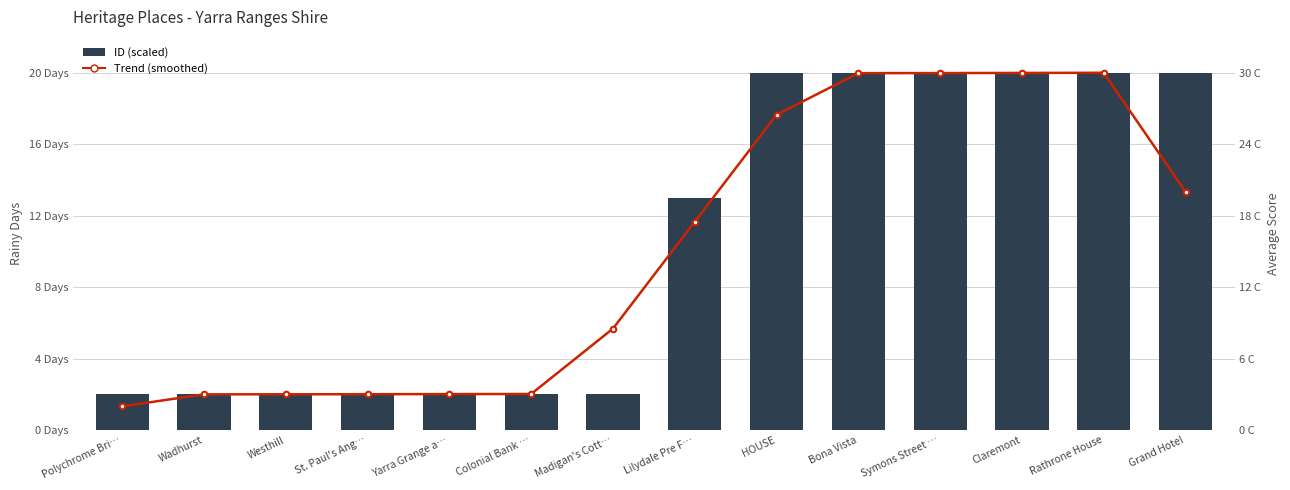

Which series changed the most between St. Paul's Ang… and Colonial Bank …?

ID (scaled)